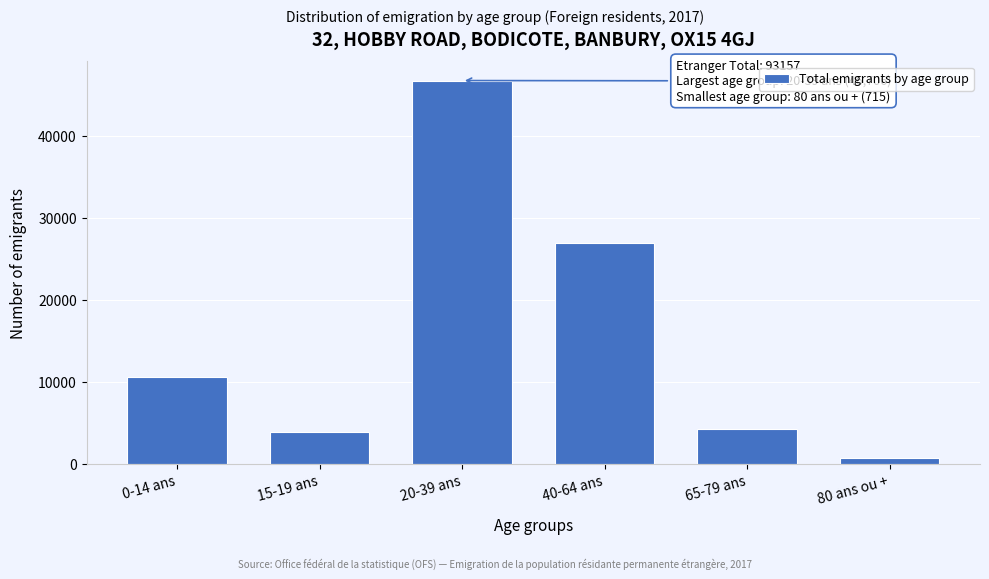

Reading right to left, extract all data points from this chart.

80 ans ou +=715	65-79 ans=4294	40-64 ans=26948	20-39 ans=46706	15-19 ans=3882	0-14 ans=10612